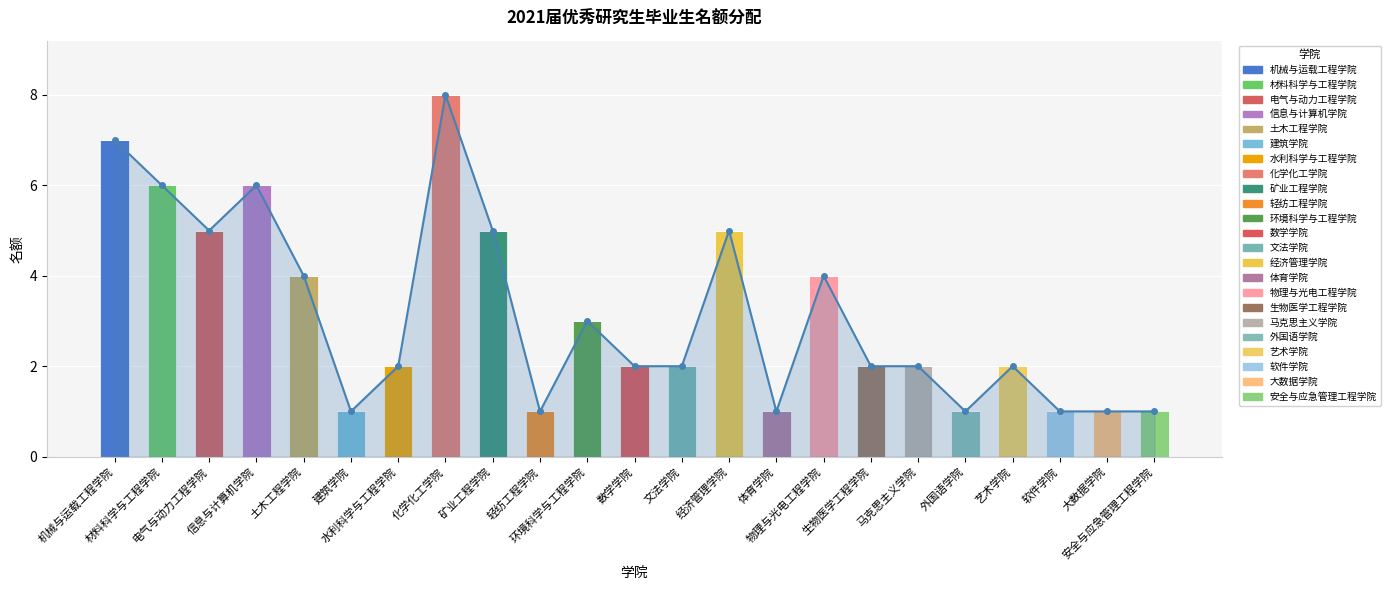

What is the ratio of the value at 机械与运载工程学院 to the value at 艺术学院?

3.5